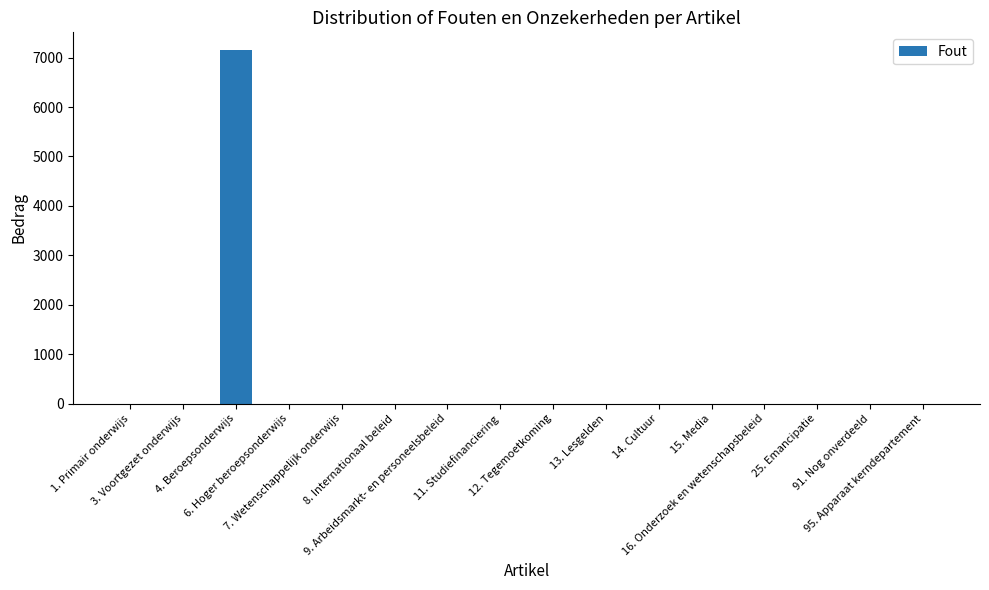

What is the sum of all values?

7154